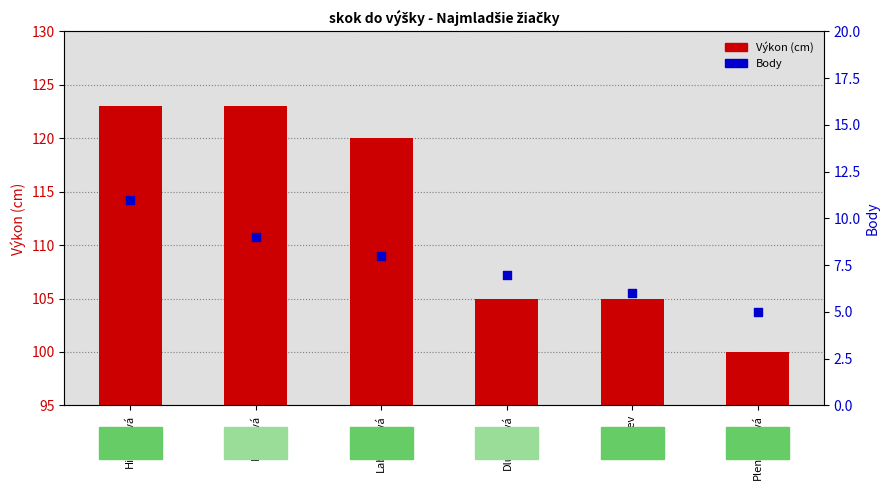

What are all the series names shown in the legend?

Výkon (cm), Body